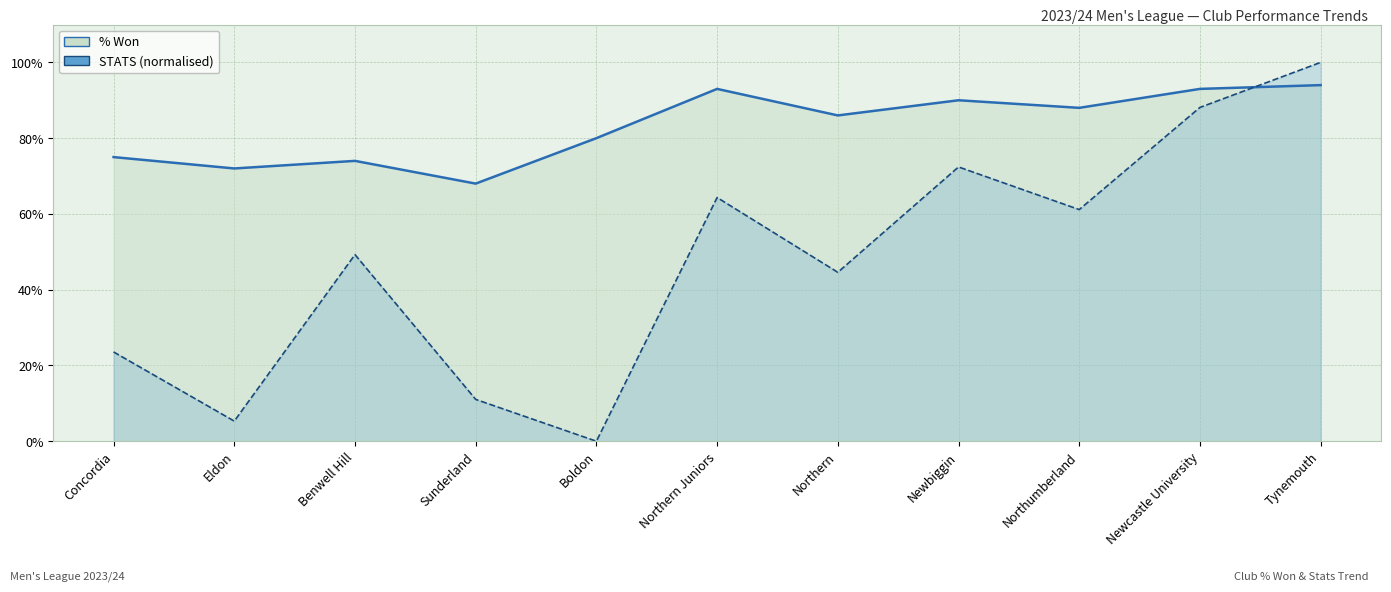

What is the average value of the %WON line series?

83.0